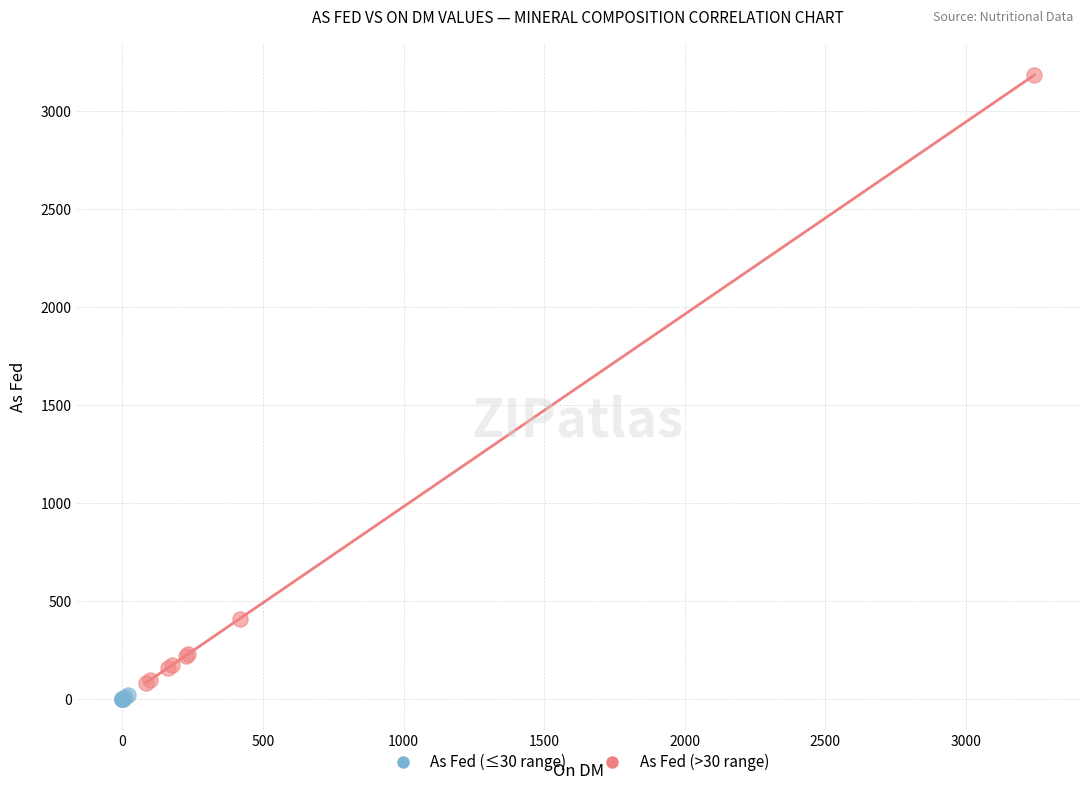

Which series contains the highest Y value?

As Fed (>30 range)